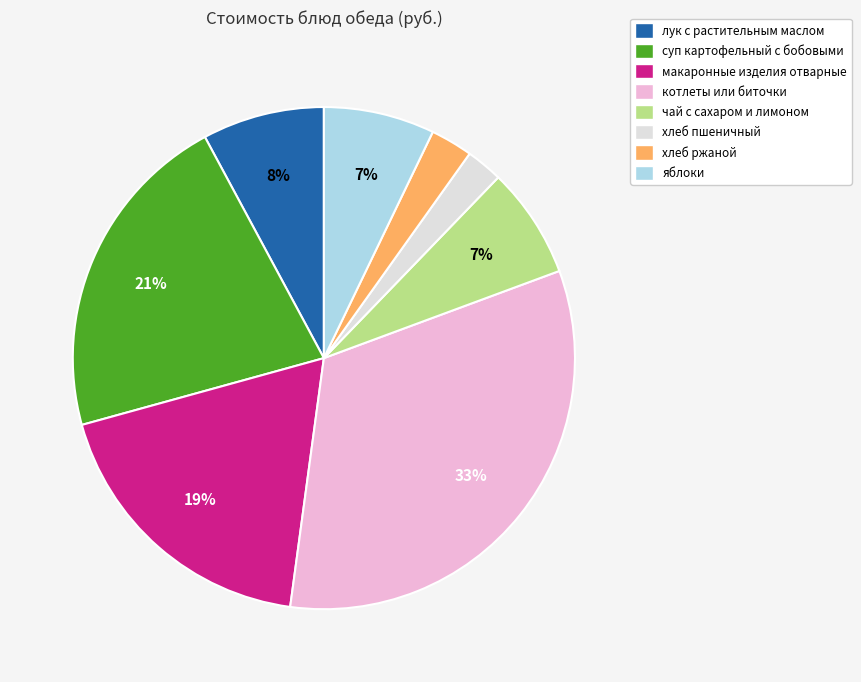

Which slice is the largest?

котлеты или биточки